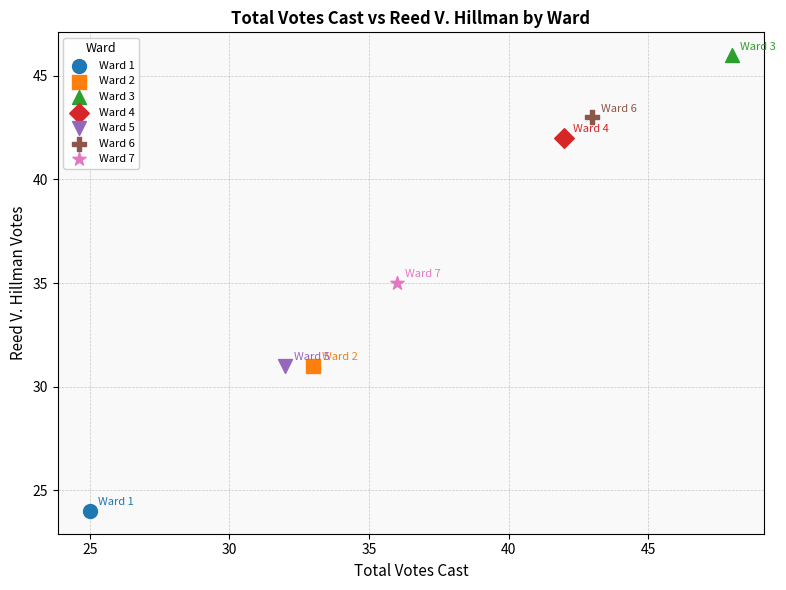

What are all the series names shown in the legend?

Ward 1, Ward 2, Ward 3, Ward 4, Ward 5, Ward 6, Ward 7